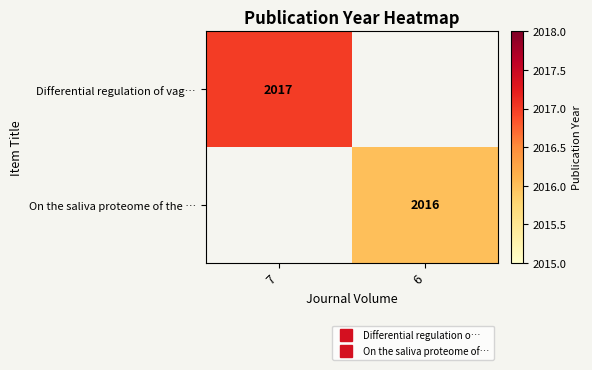

At how many categories does at least one series exceed 2016?

1